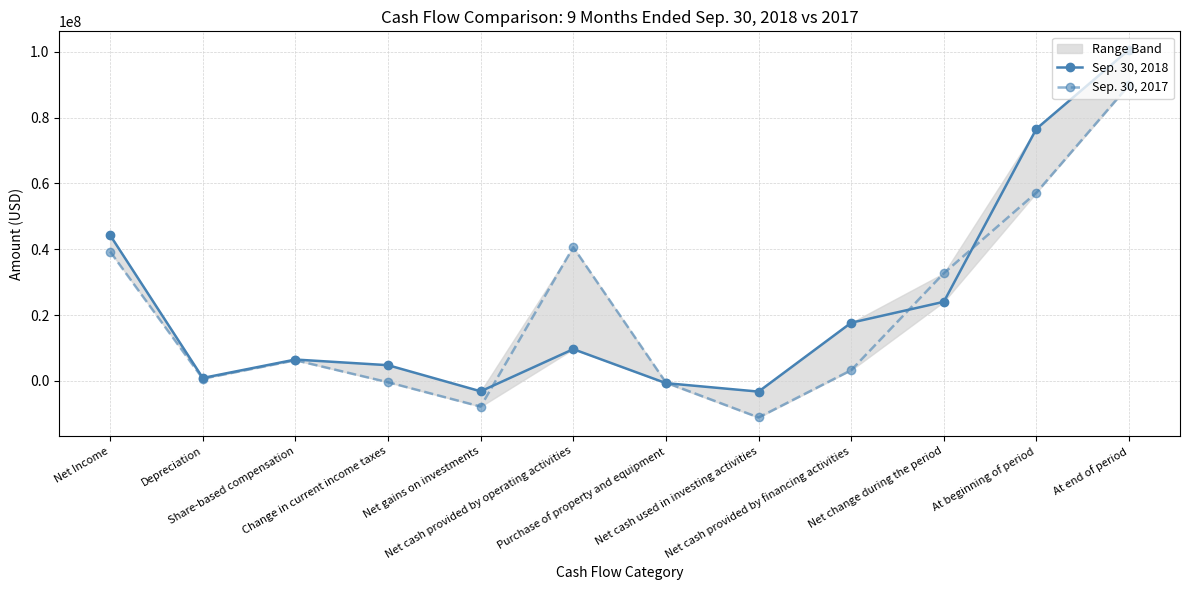

List the labels in order of Sep. 30, 2018 value, smallest first.

Net cash used in investing activities, Net gains on investments, Purchase of property and equipment, Depreciation, Change in current income taxes, Share-based compensation, Net cash provided by operating activities, Net cash provided by financing activities, Net change during the period, Net Income, At beginning of period, At end of period